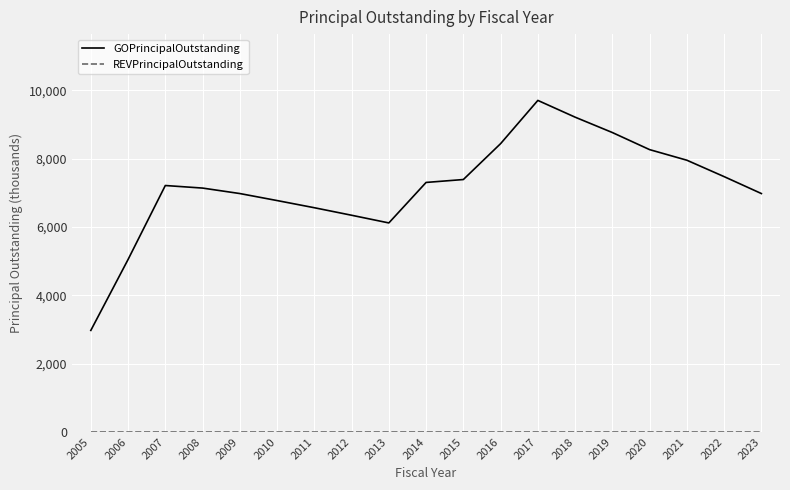

Which series changed the most between 2006 and 2022?

GOPrincipalOutstanding